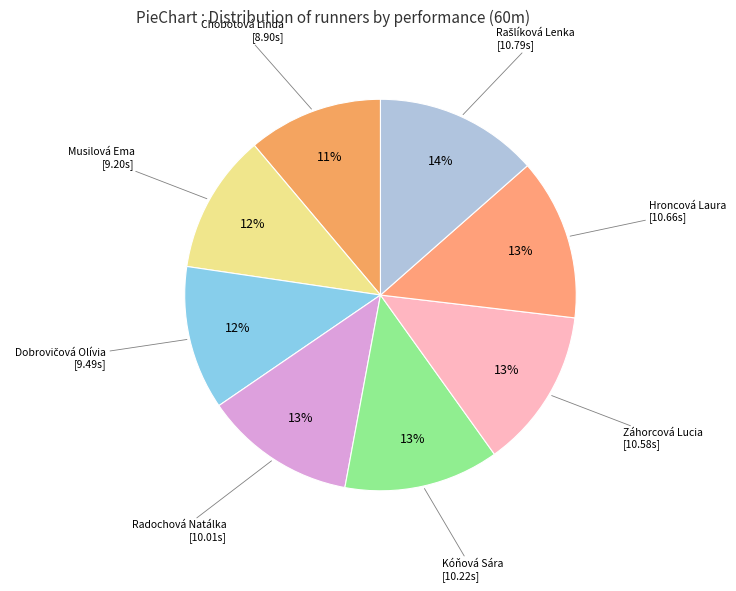

Count the number of slices in the pie.

8